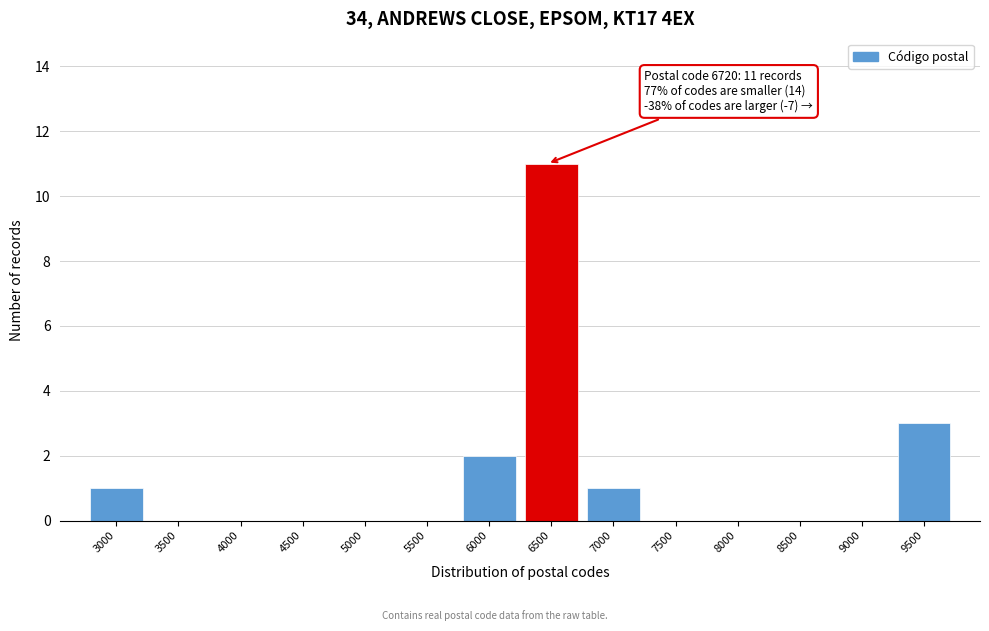

Reading right to left, extract all data points from this chart.

9500=3	9000=0	8500=0	8000=0	7500=0	7000=1	6500=11	6000=2	5500=0	5000=0	4500=0	4000=0	3500=0	3000=1